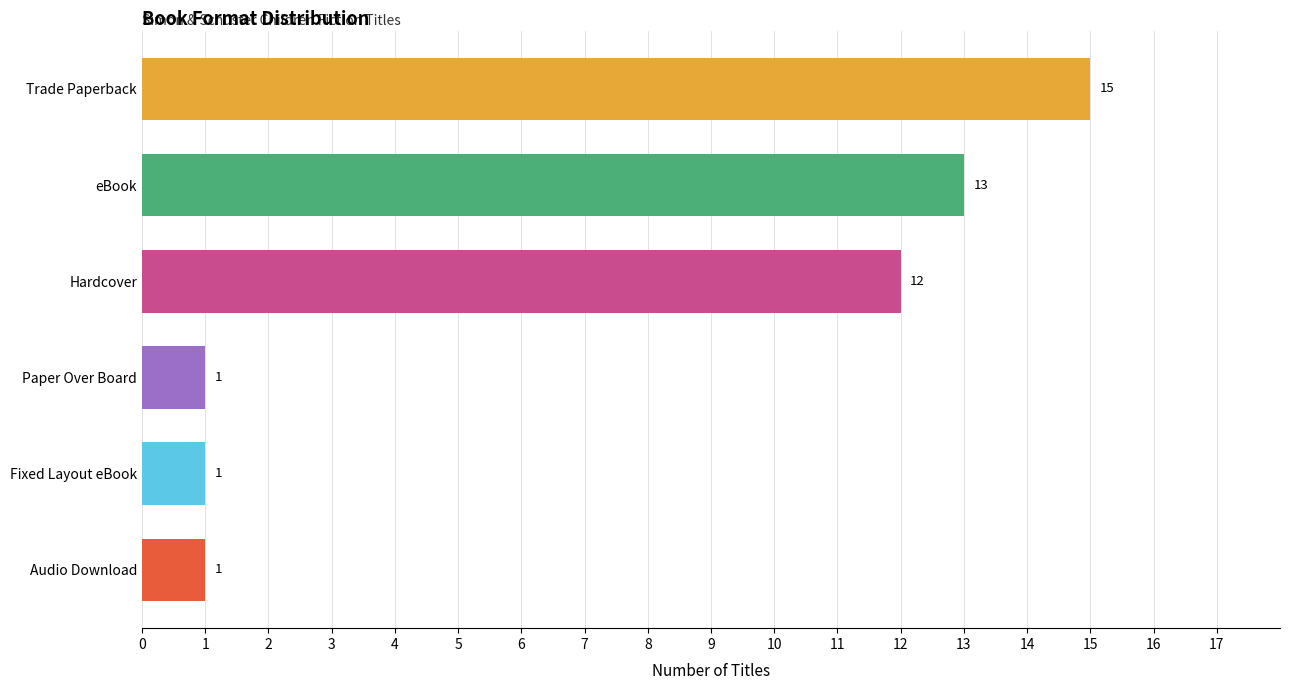

What is the change in value from Hardcover to Paper Over Board?

-11